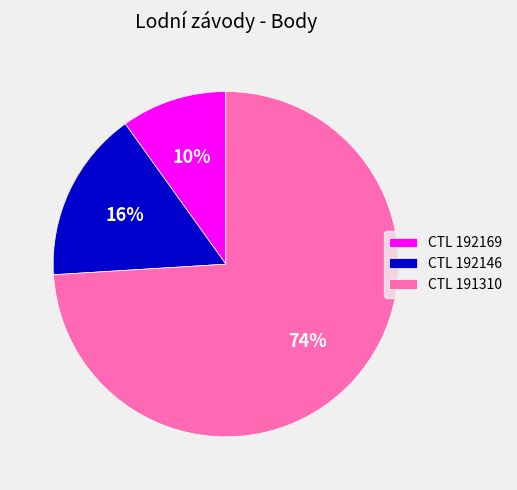

What is the ratio of the value at CTL 191310 to the value at CTL 192146?

4.6